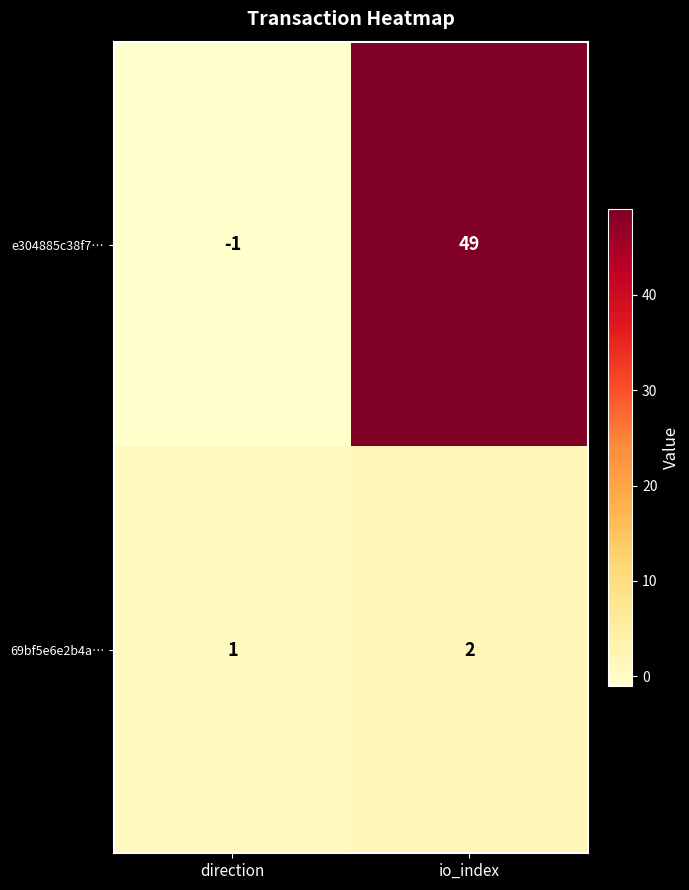

Which label corresponds to the smallest value in the chart?

direction